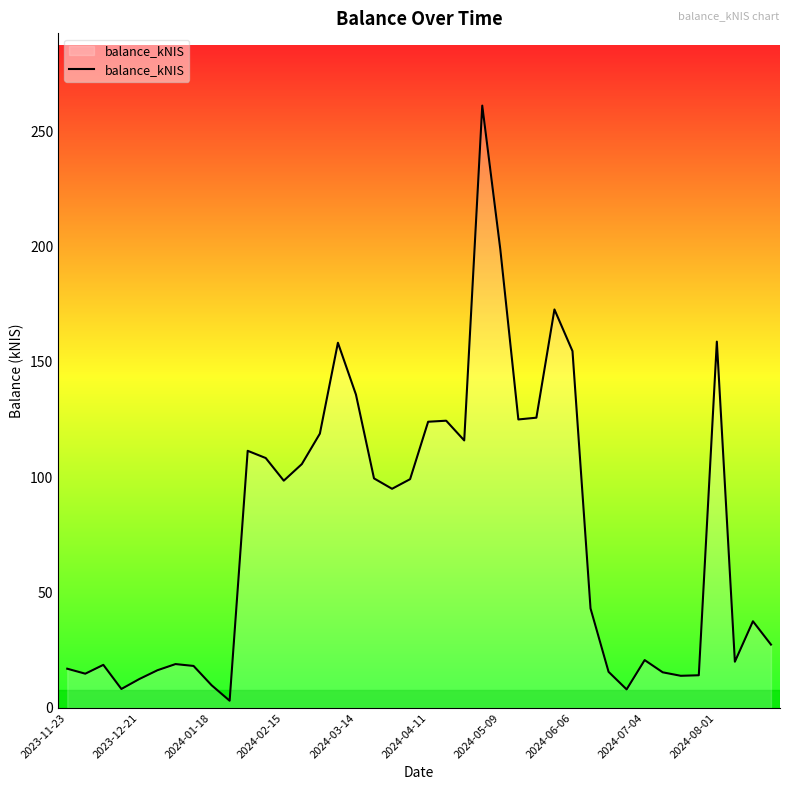

What is the greatest value displayed?

261.0